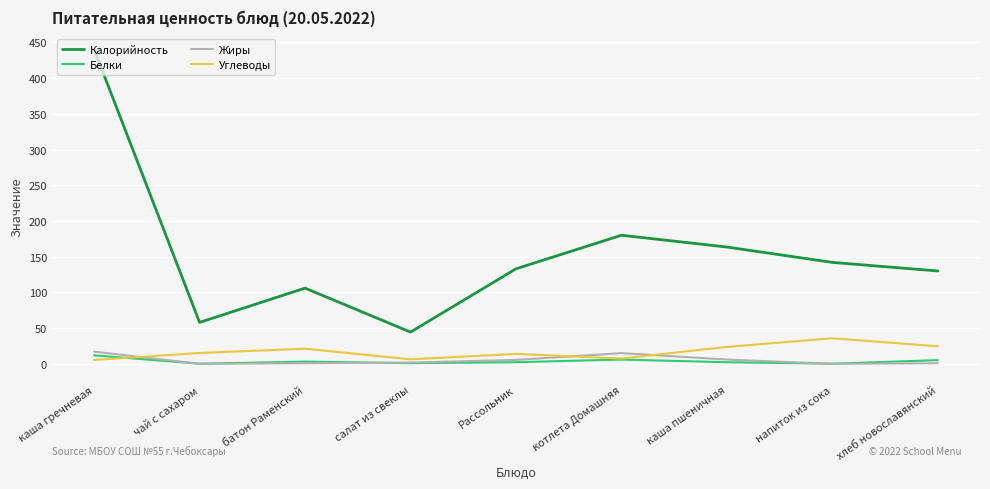

At which category is the sum across all series the highest?

каша гречневая